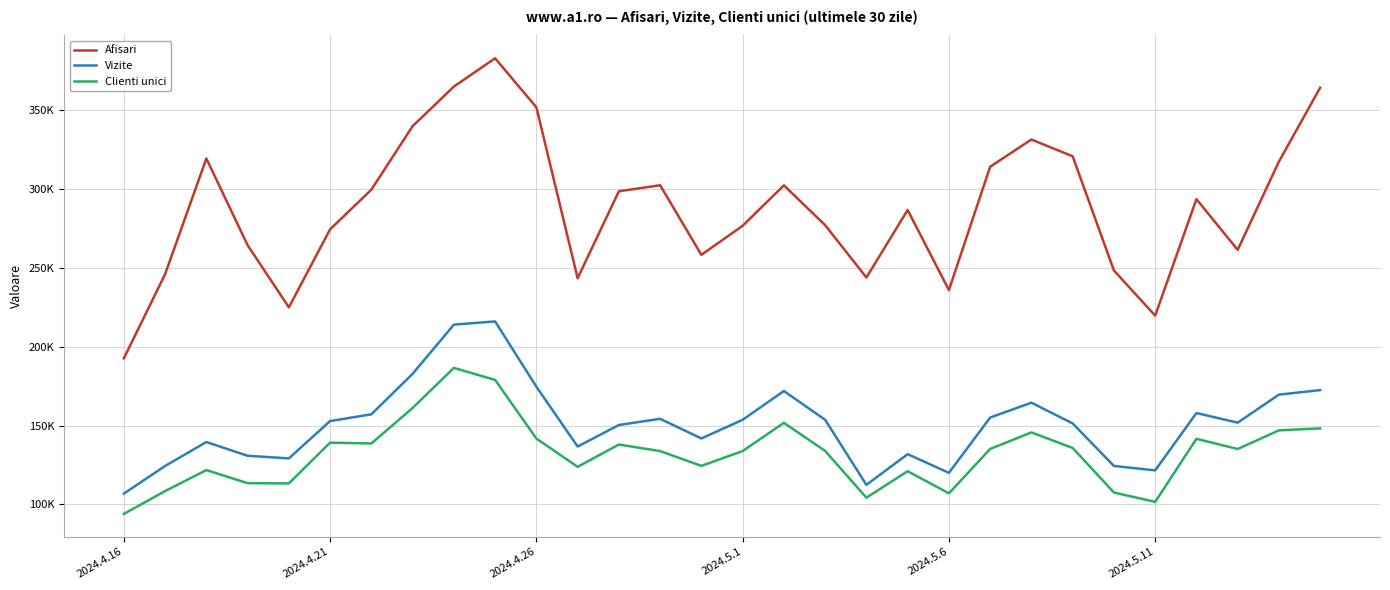

What are all the series names shown in the legend?

Afisari, Vizite, Clienti unici